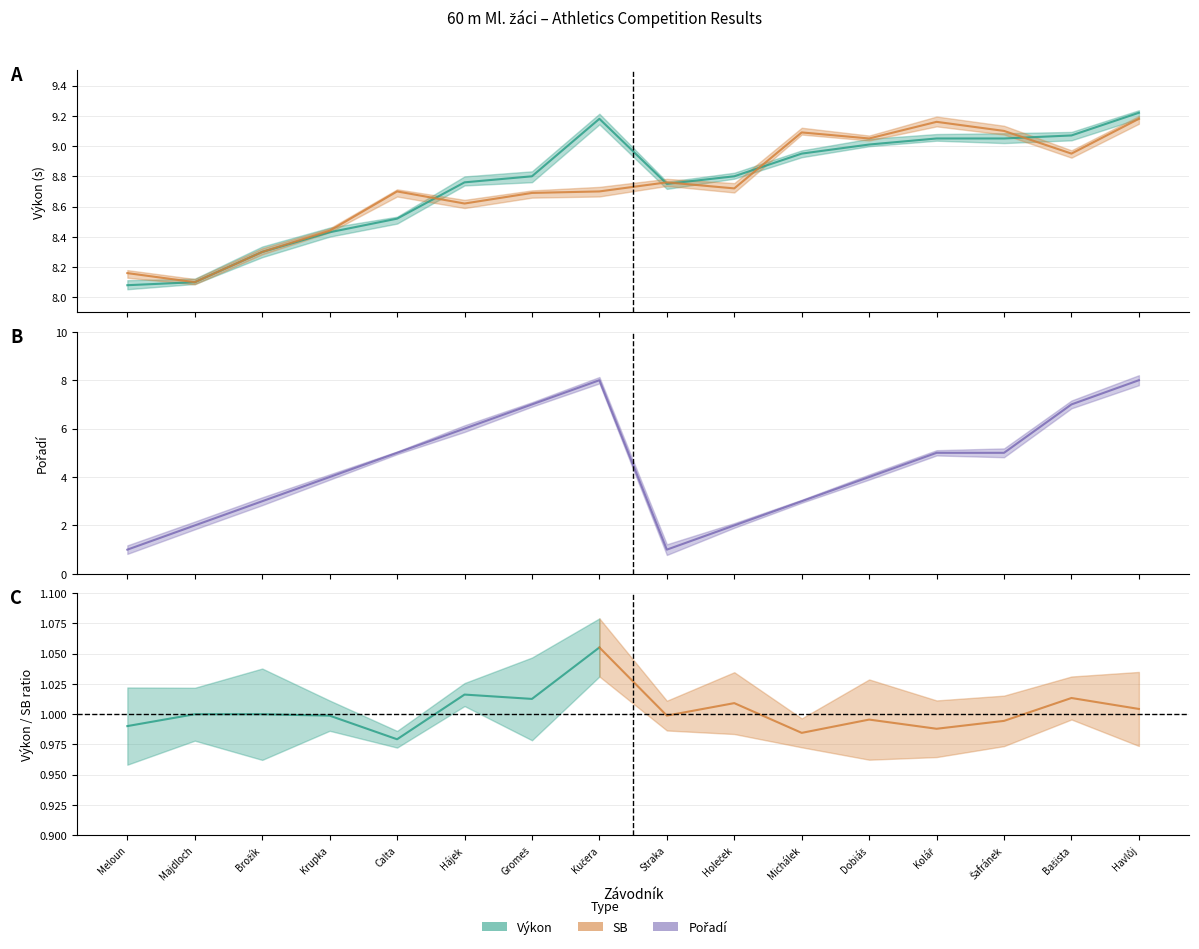

Where is the first local maximum for Pořadí?

Kučera